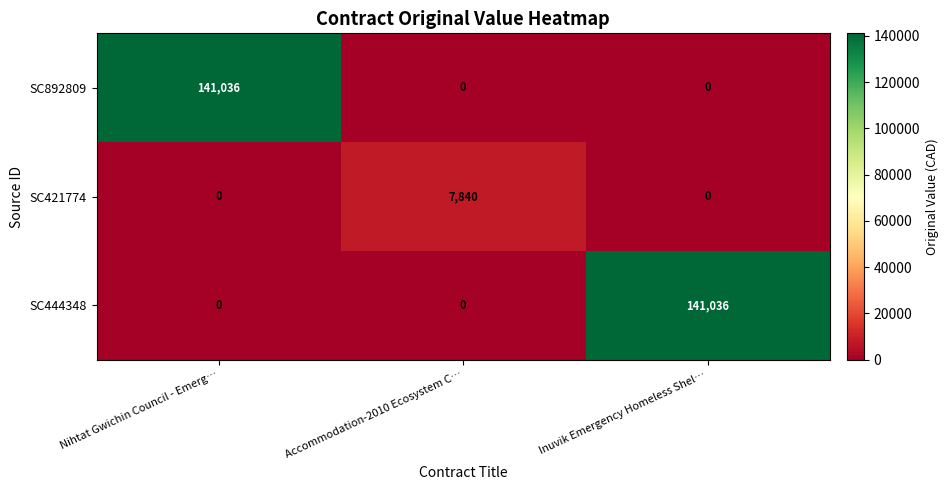

What is the difference between the highest and lowest values at Nihtat Gwichin Council - Emerg…?

141036